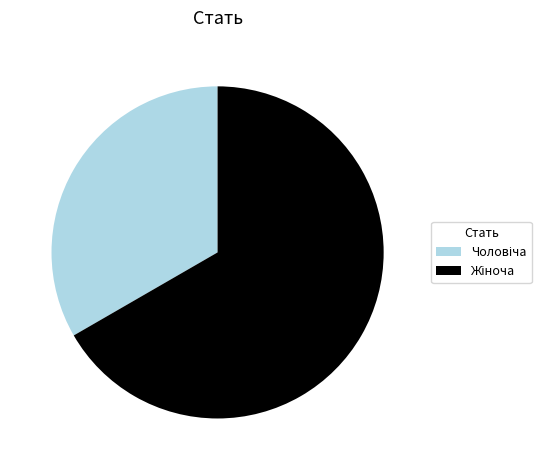

Is there a majority slice in this chart?

Yes